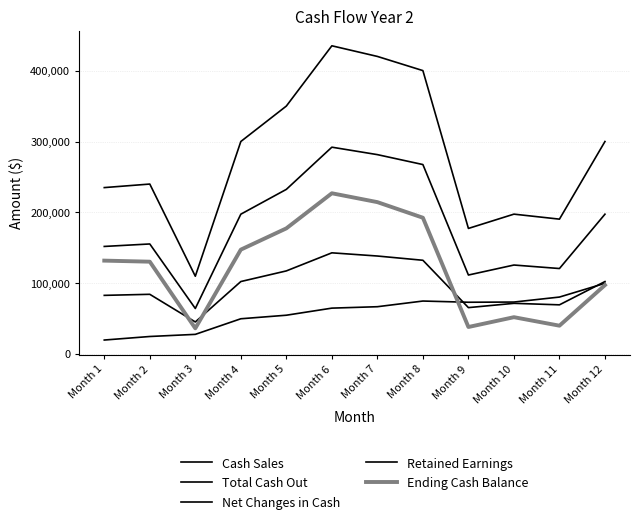

What is the difference between the second highest and minimum values in the Retained Earnings series?

60616.0